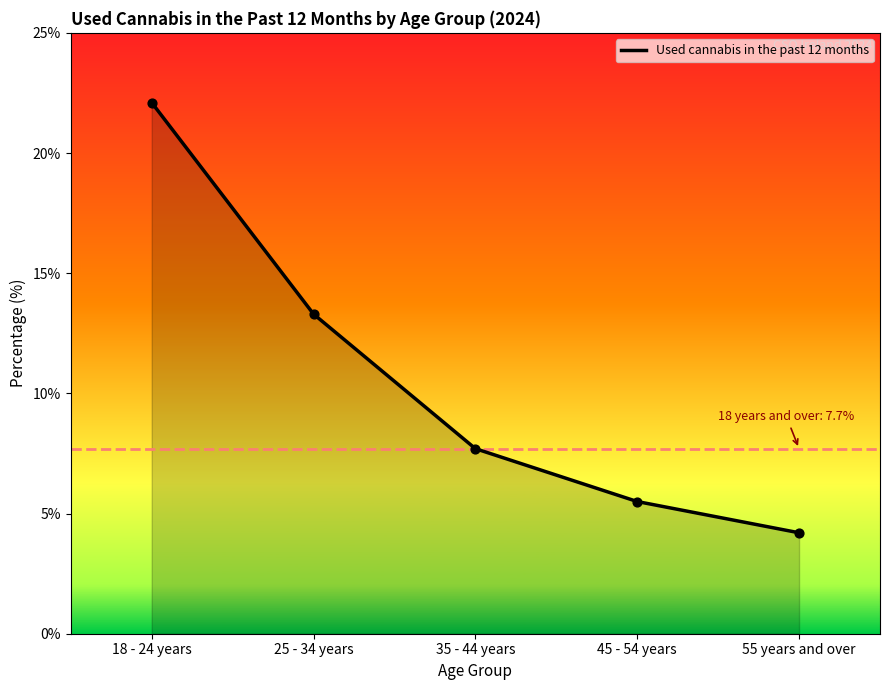

What is the change in value from 18 - 24 years to 35 - 44 years?

-14.4